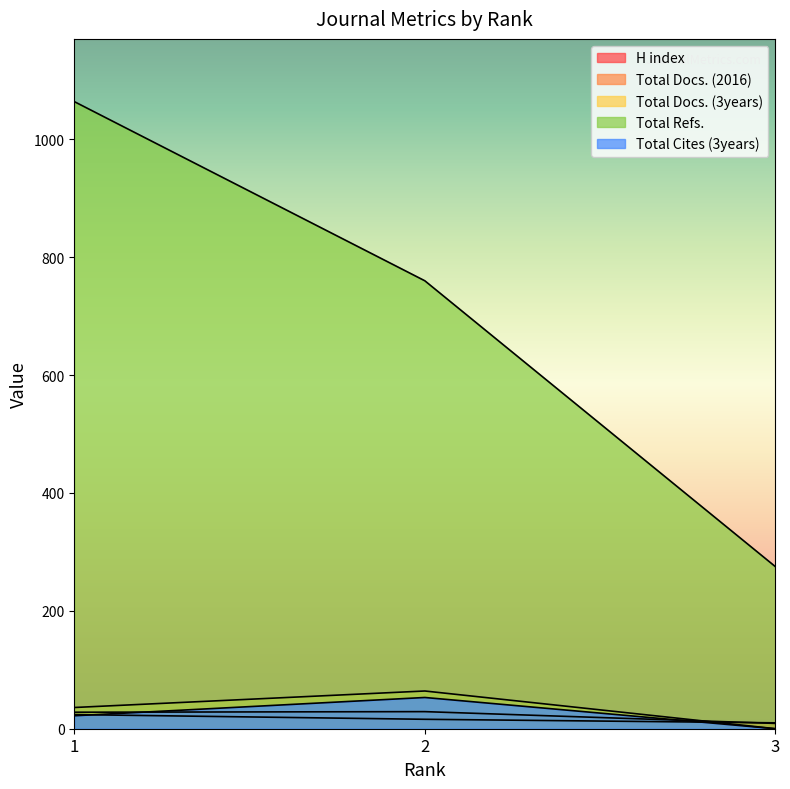

What is the approximate value of H index at 2, to the nearest 5?

15